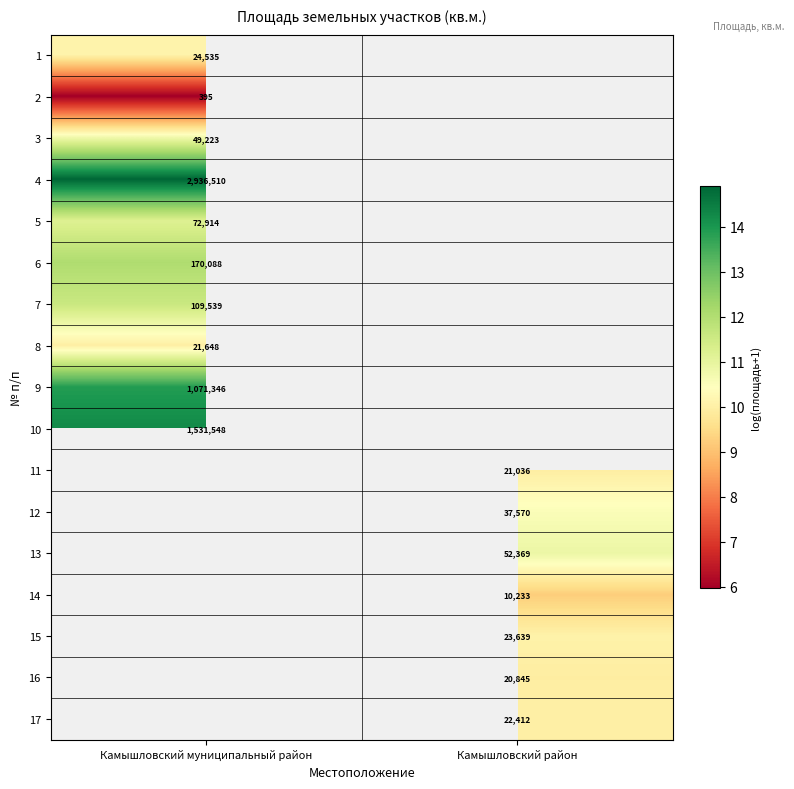

What is the minimum value for 2?

6.0